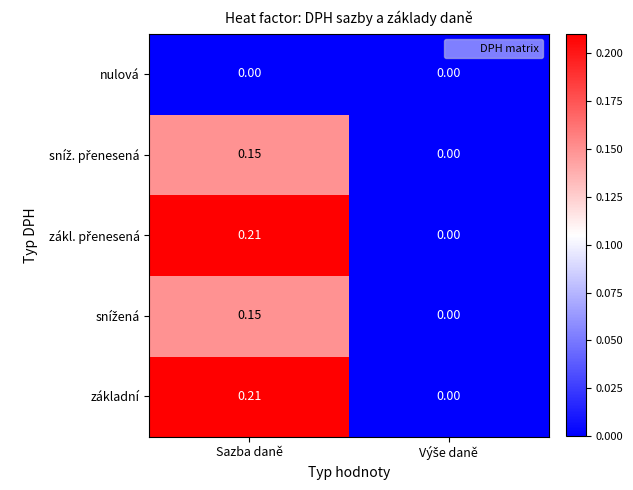

How many series are shown in this chart?

5